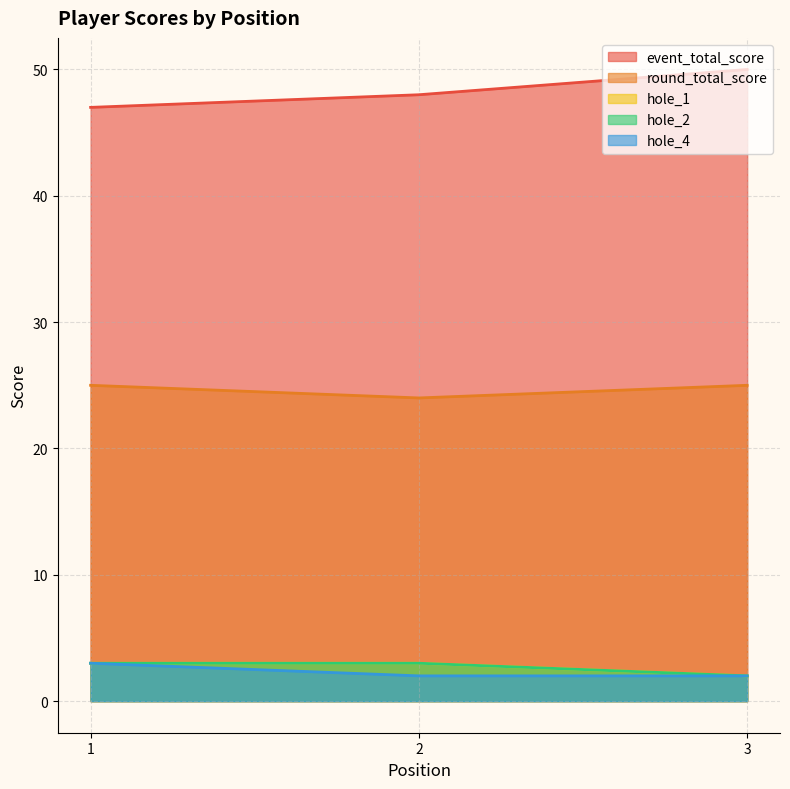

What are all the series names shown in the legend?

event_total_score, round_total_score, hole_1, hole_2, hole_4